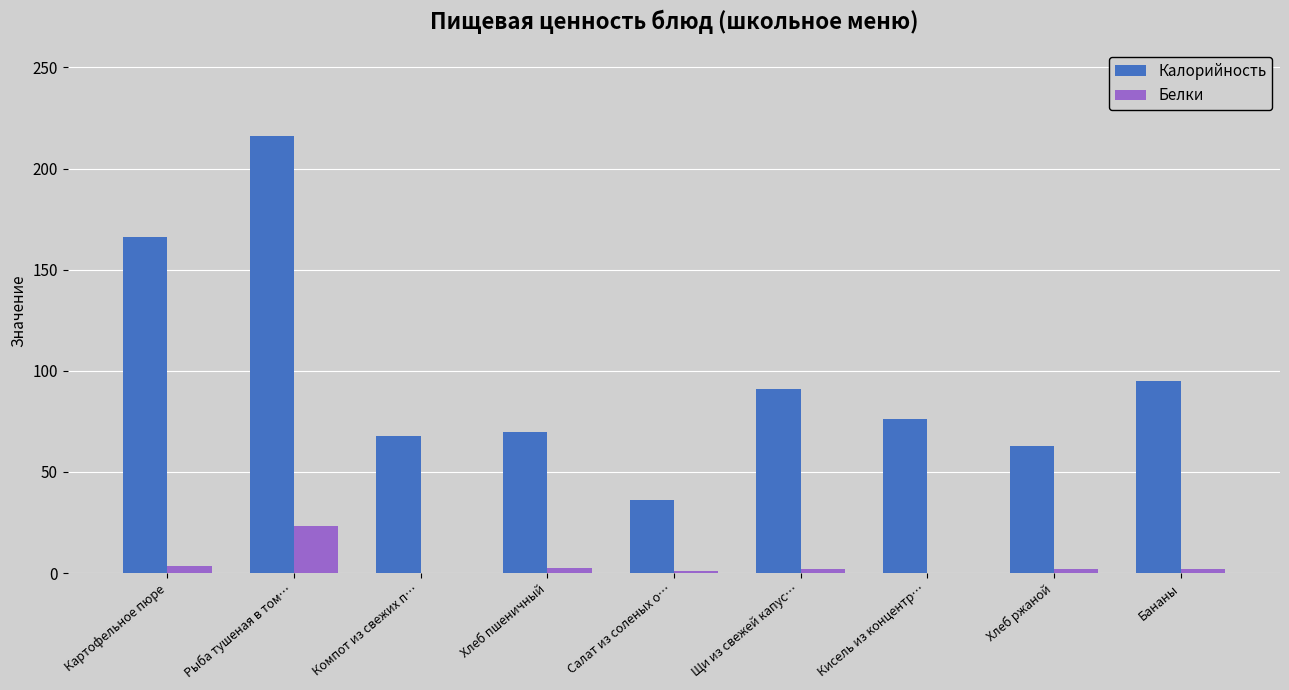

At which label does Белки first exceed 2?

Картофельное пюре